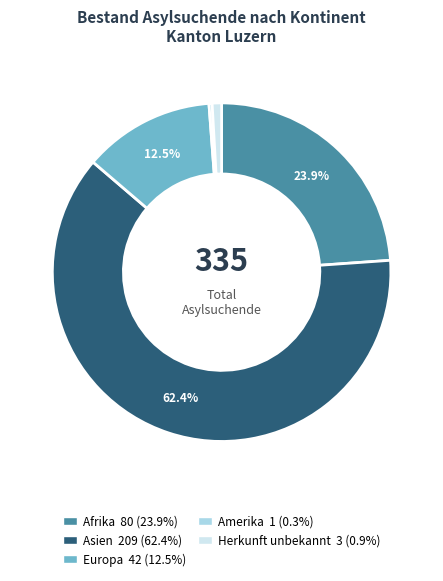

What is the ratio of the value at Afrika to the value at Herkunft unbekannt?

26.7